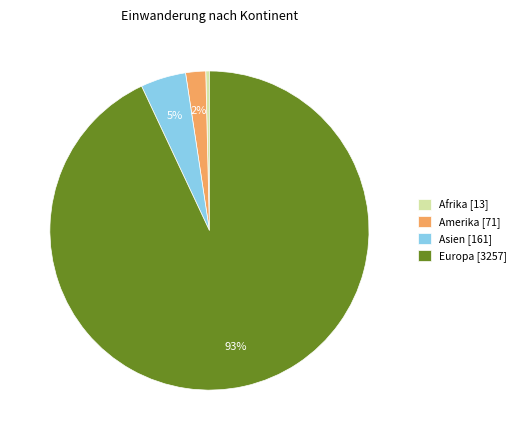

Do Asien [161] and Afrika [13] together represent more than half of the pie?

No